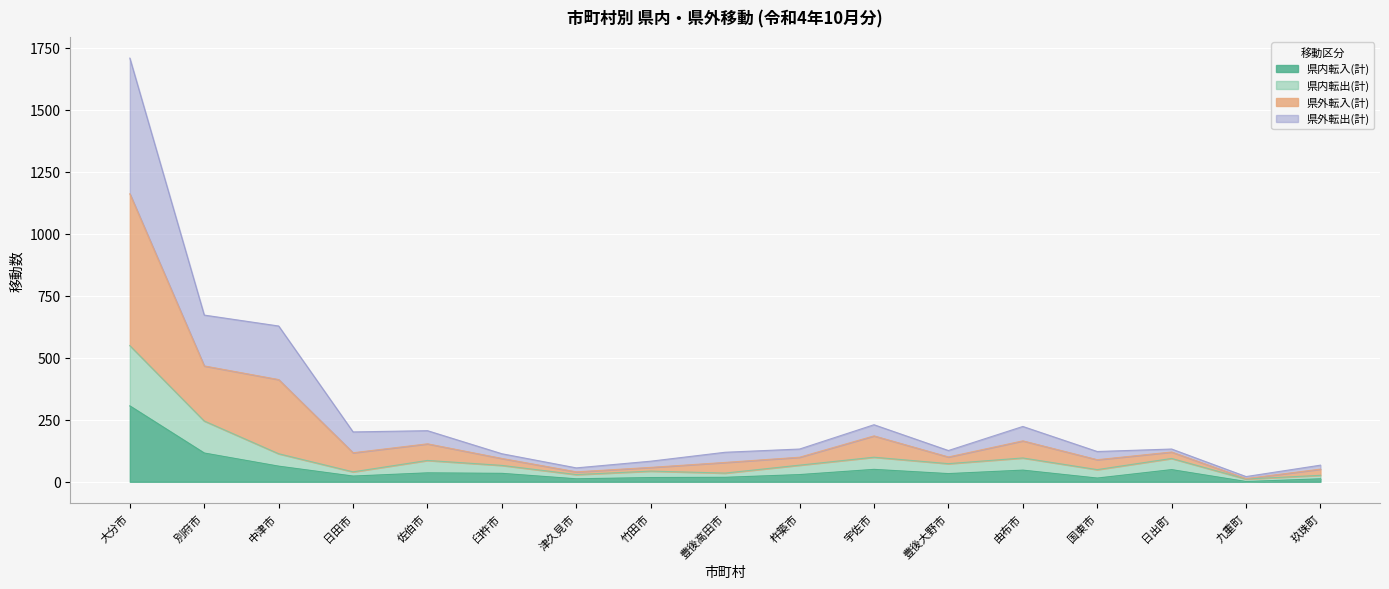

What is the total value across all series at 宇佐市?

230